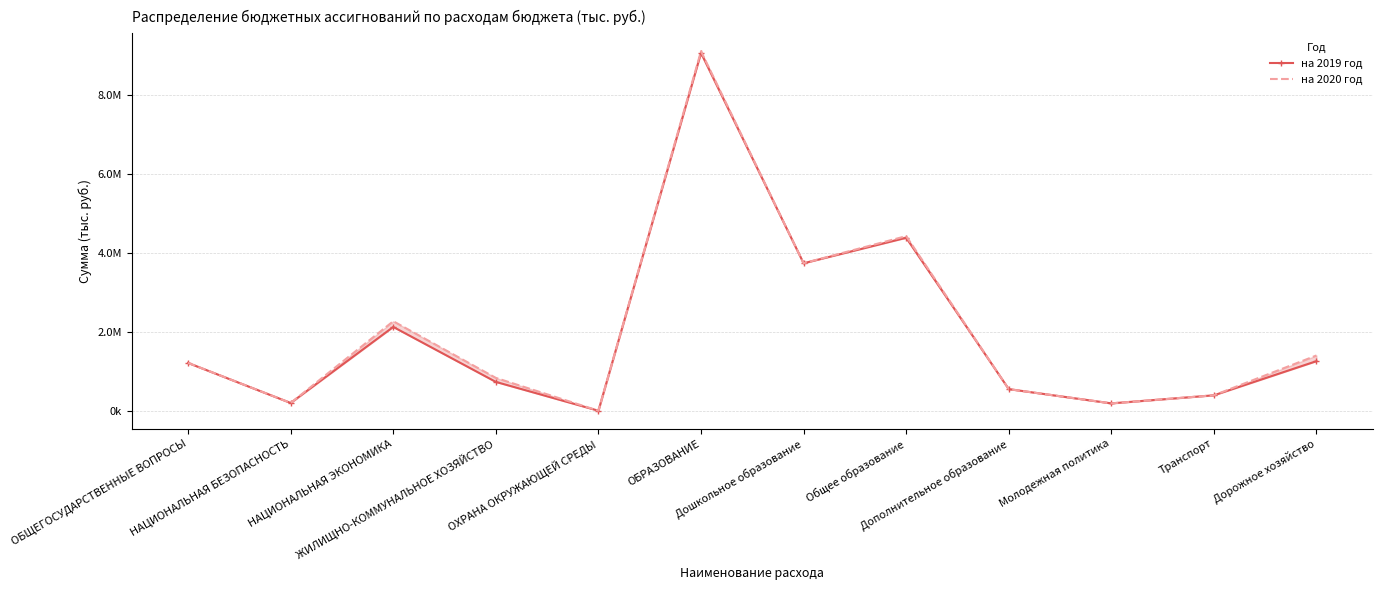

What is the label of the 2nd point from the left?

НАЦИОНАЛЬНАЯ БЕЗОПАСНОСТЬ